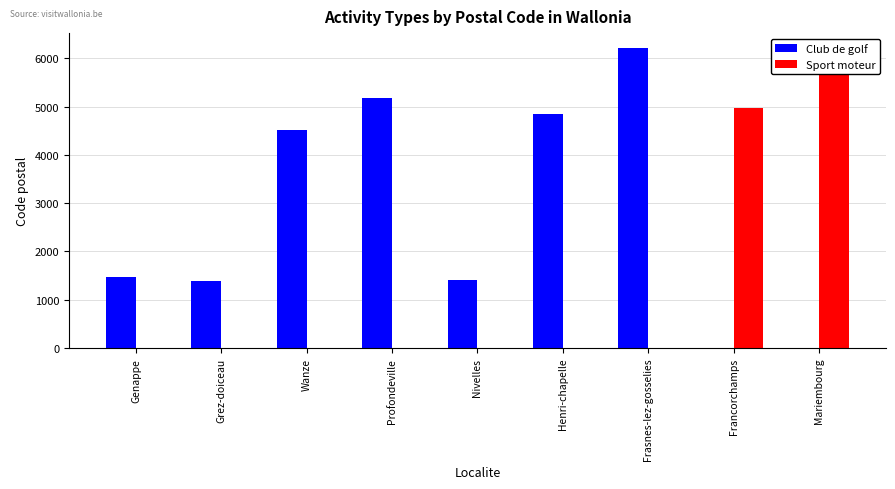

Does the chart contain stacked bars?

No